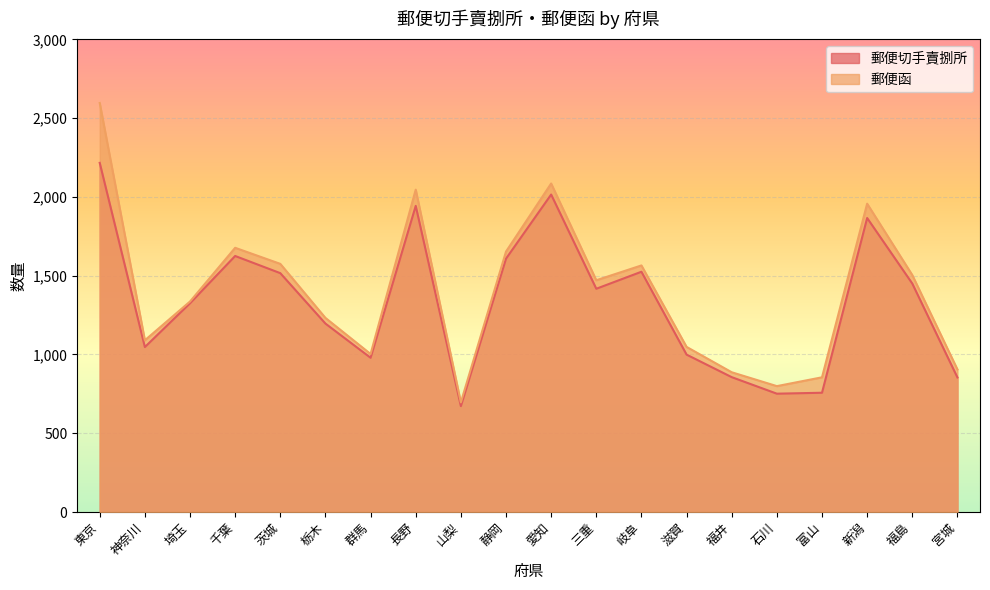

Which category has the lowest value in the 郵便切手賣捌所 series?

山梨